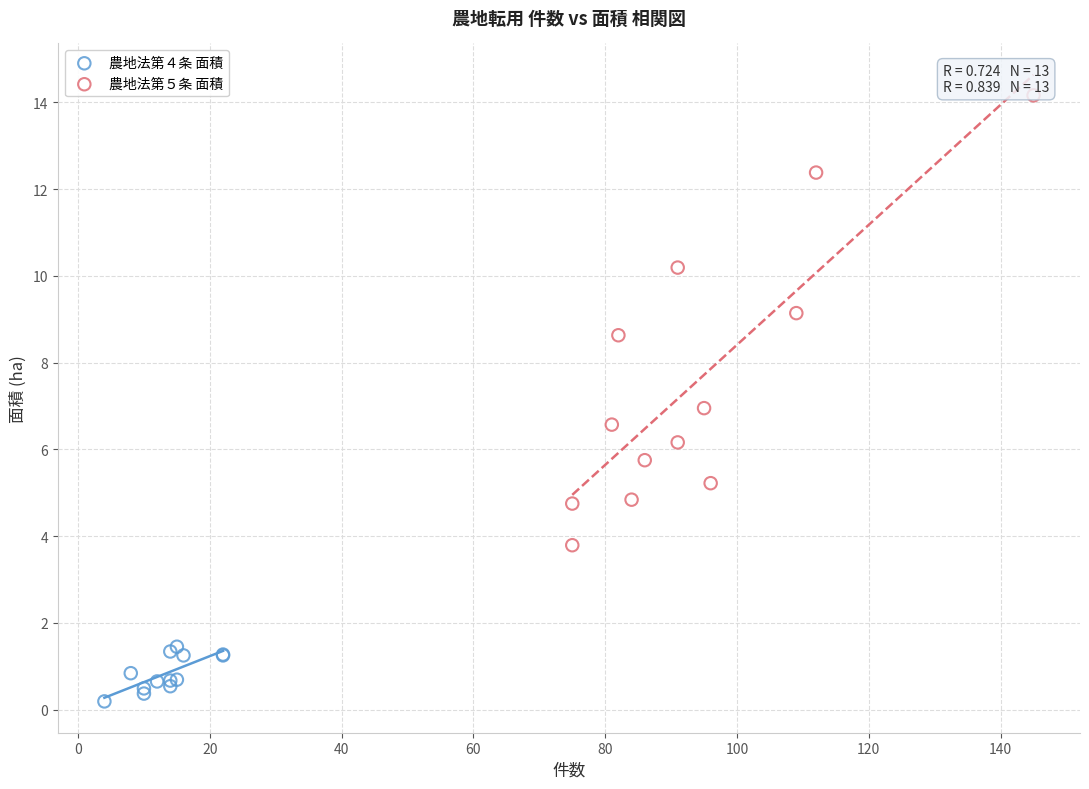

Which series contains the lowest Y value?

農地法第４条 面積